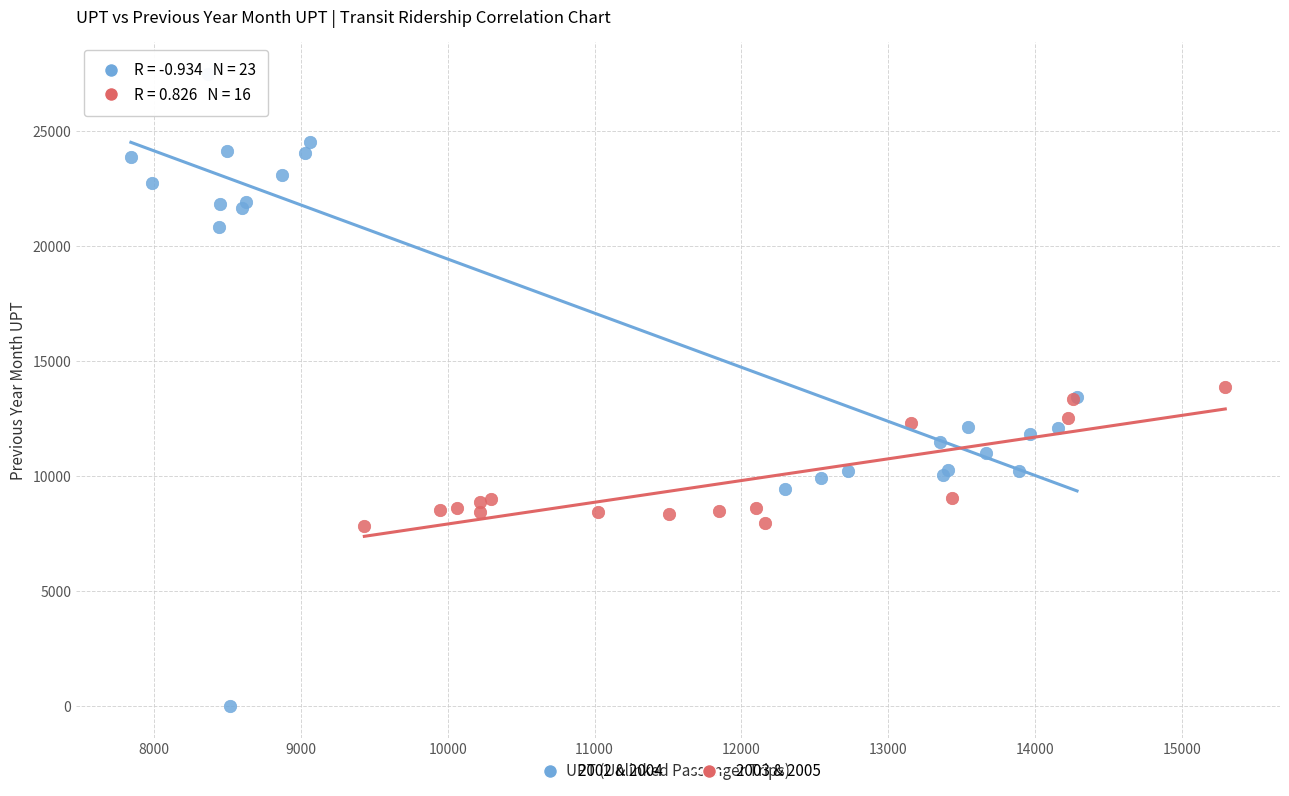

Which series has the largest Y range (max minus min)?

2002 & 2004